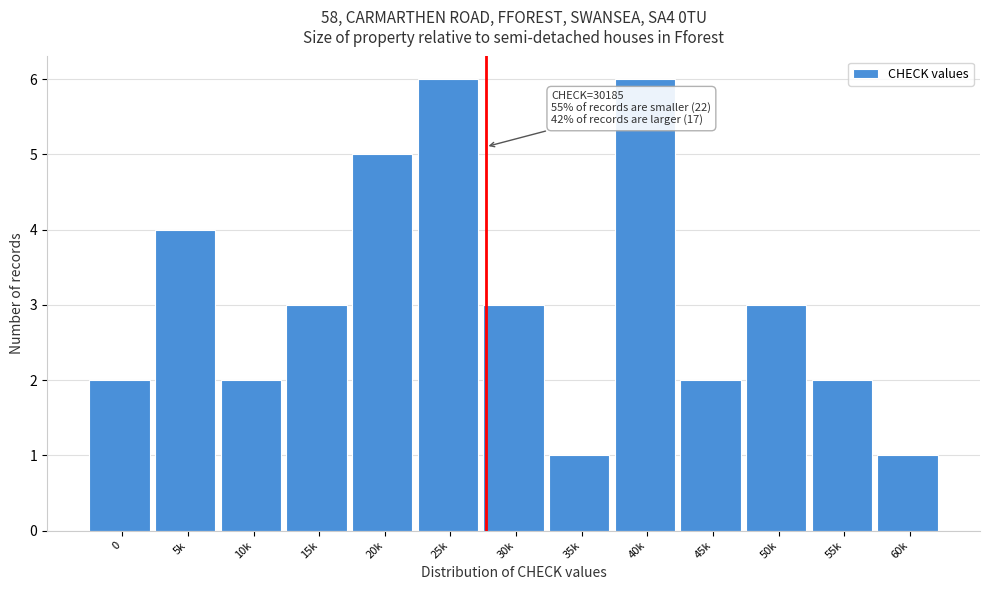

Reading left to right, extract all data points from this chart.

0=2	5k=4	10k=2	15k=3	20k=5	25k=6	30k=3	35k=1	40k=6	45k=2	50k=3	55k=2	60k=1